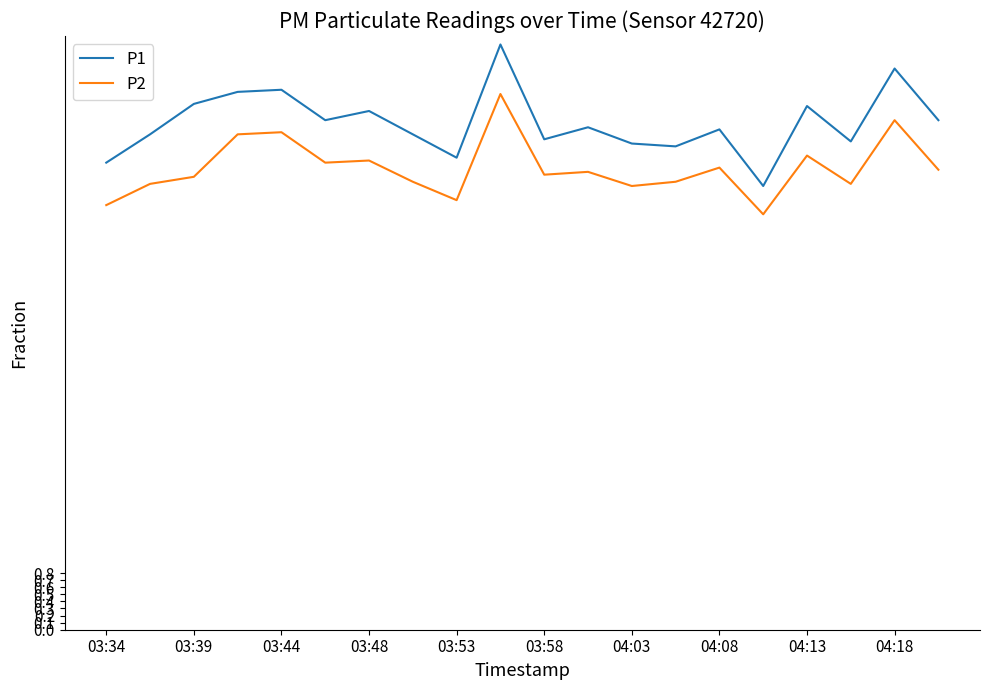

What are all the series names shown in the legend?

P1, P2